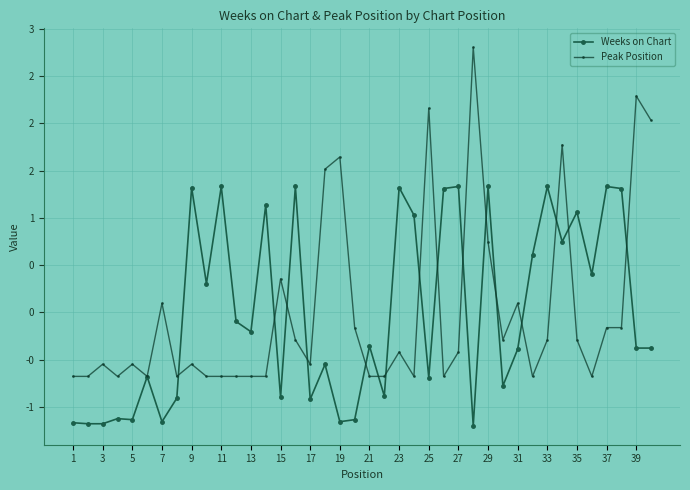

What are all the series names shown in the legend?

Weeks on Chart, Peak Position